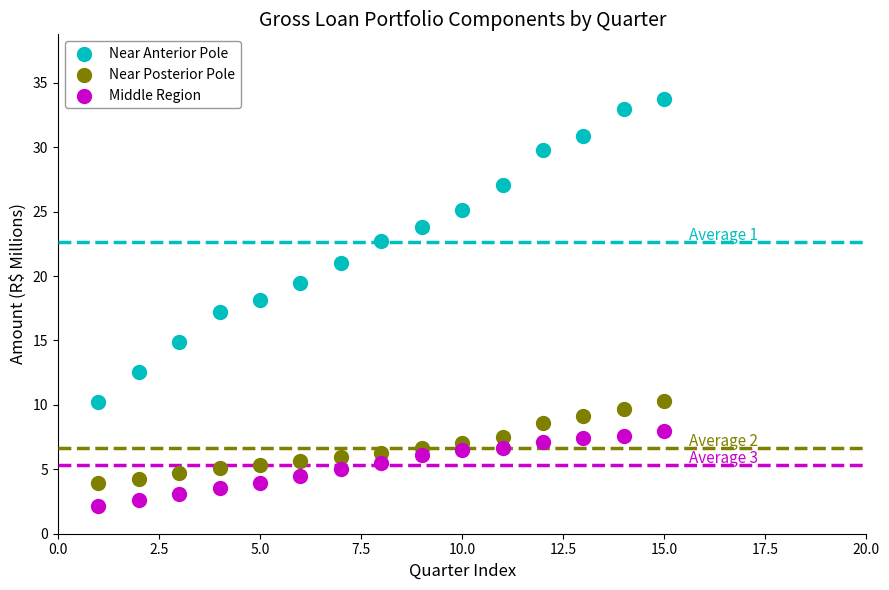

Which series has the largest Y range (max minus min)?

Near Anterior Pole